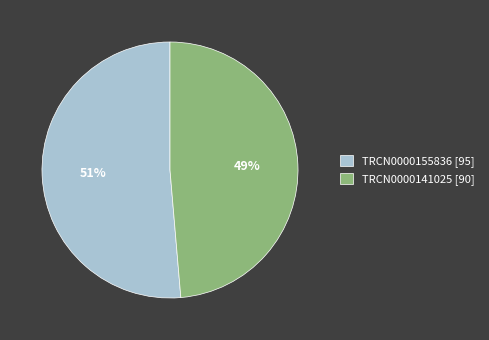

Do TRCN0000141025 [90] and TRCN0000155836 [95] together represent more than half of the pie?

Yes